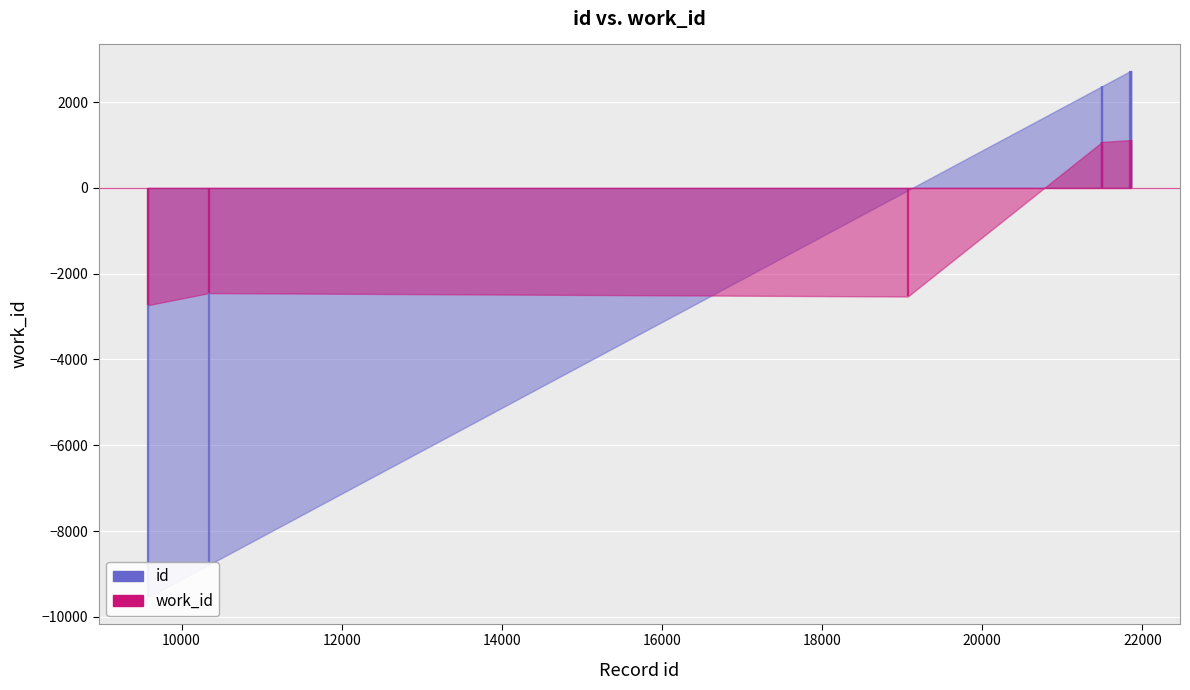

Which label corresponds to the largest value in the chart?

21856